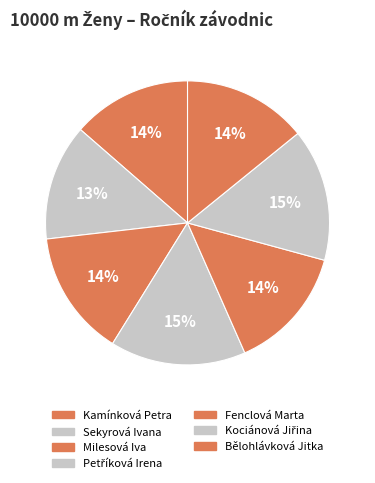

How many segments does this pie chart have?

7